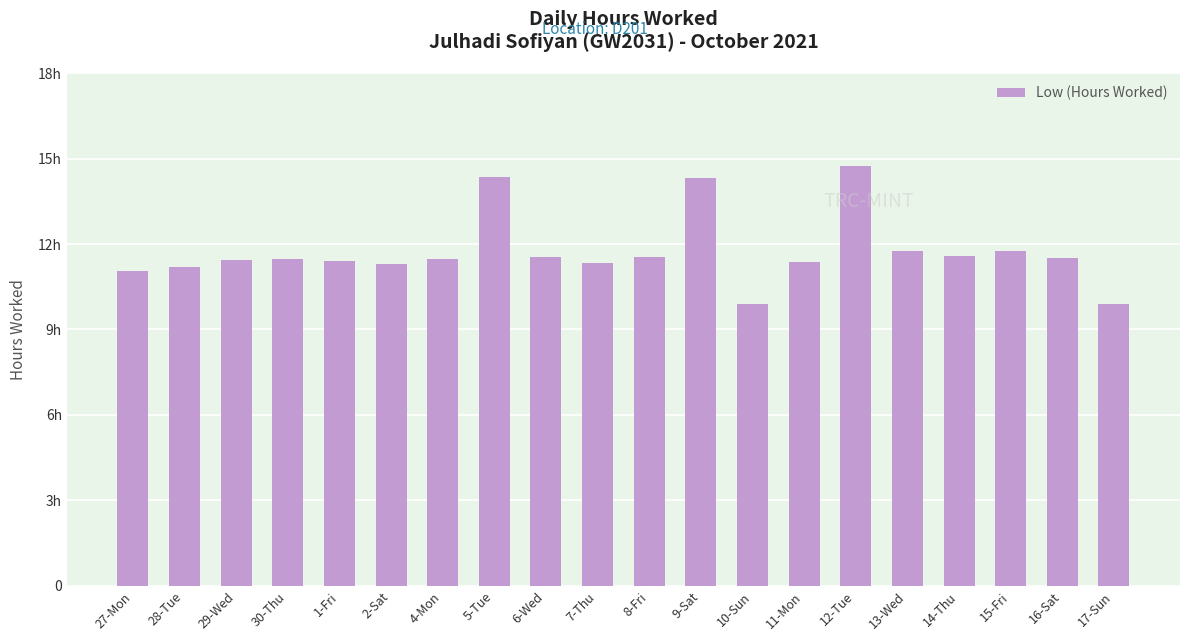

Are the bars horizontal?

No